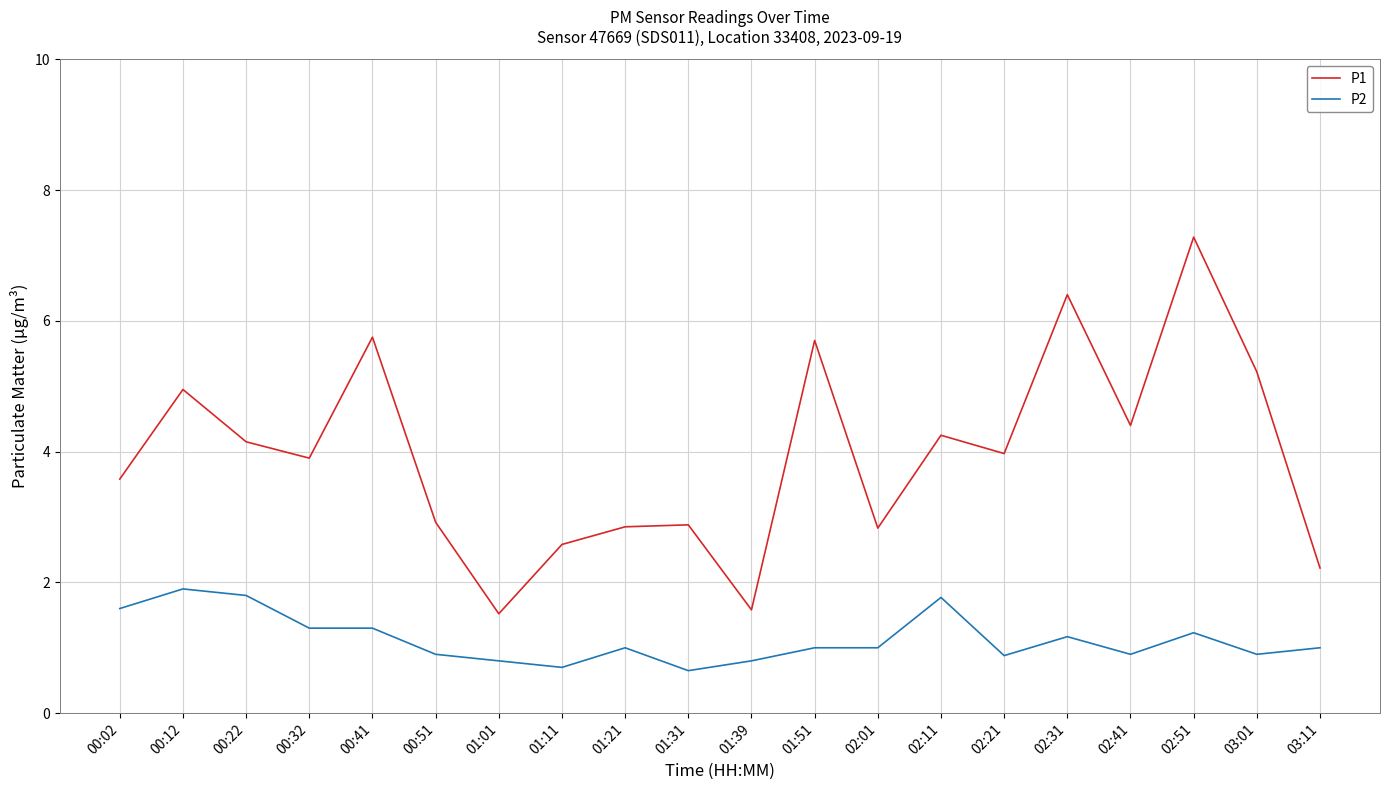

Which series has the widest spread of values?

P1